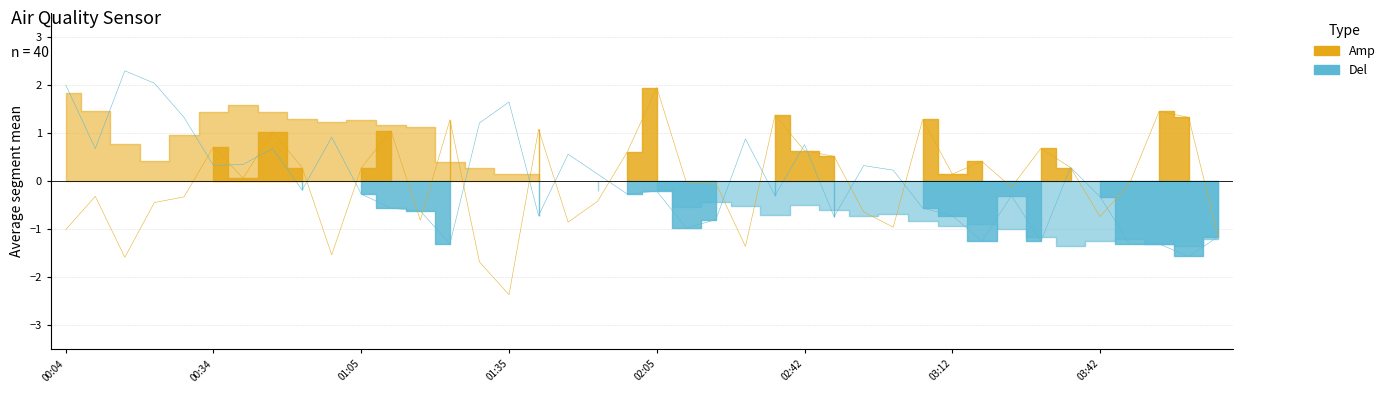

Is it true that SDS_P2 equals 2.3 at 00:16?

True